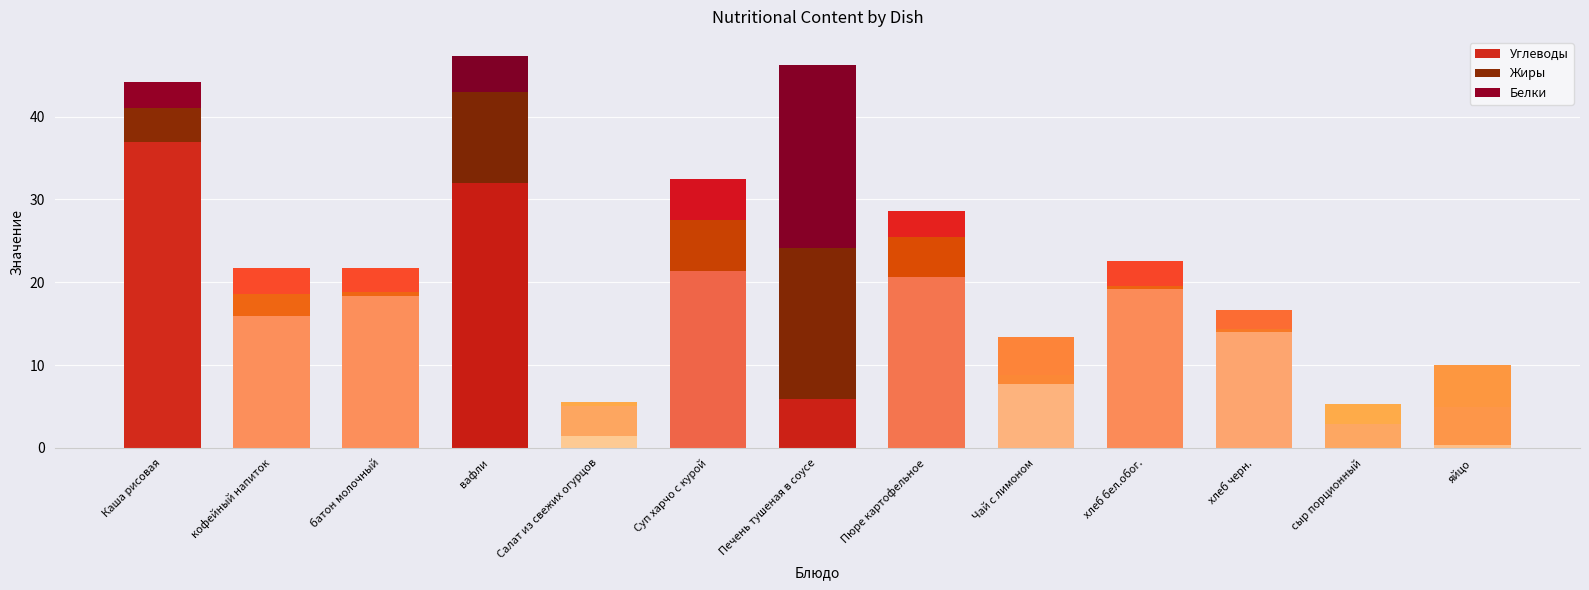

Count the number of categories in the chart.

13